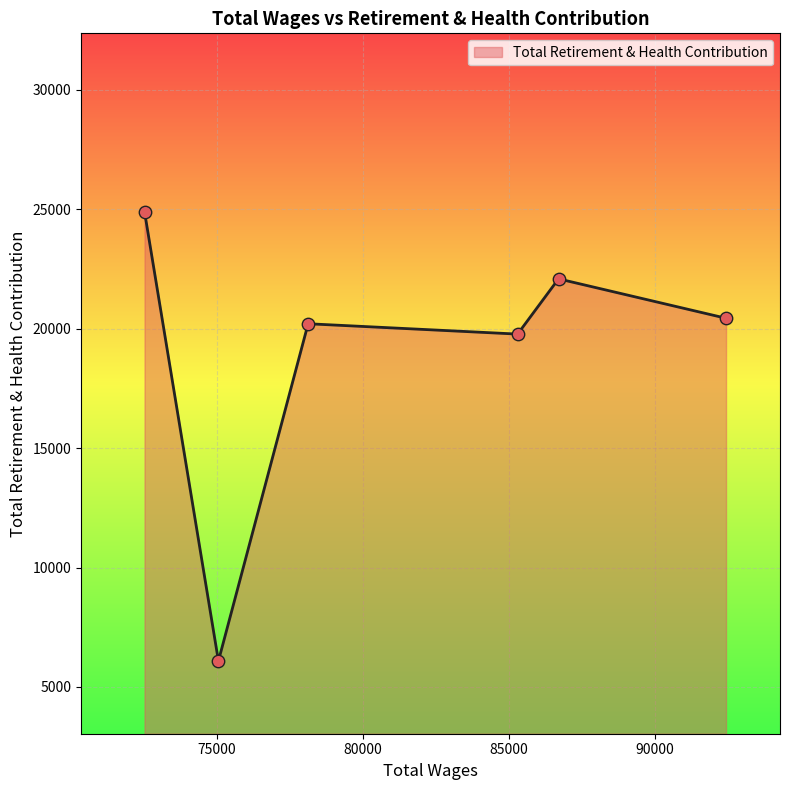

What is the minimum value shown in the chart?

6088